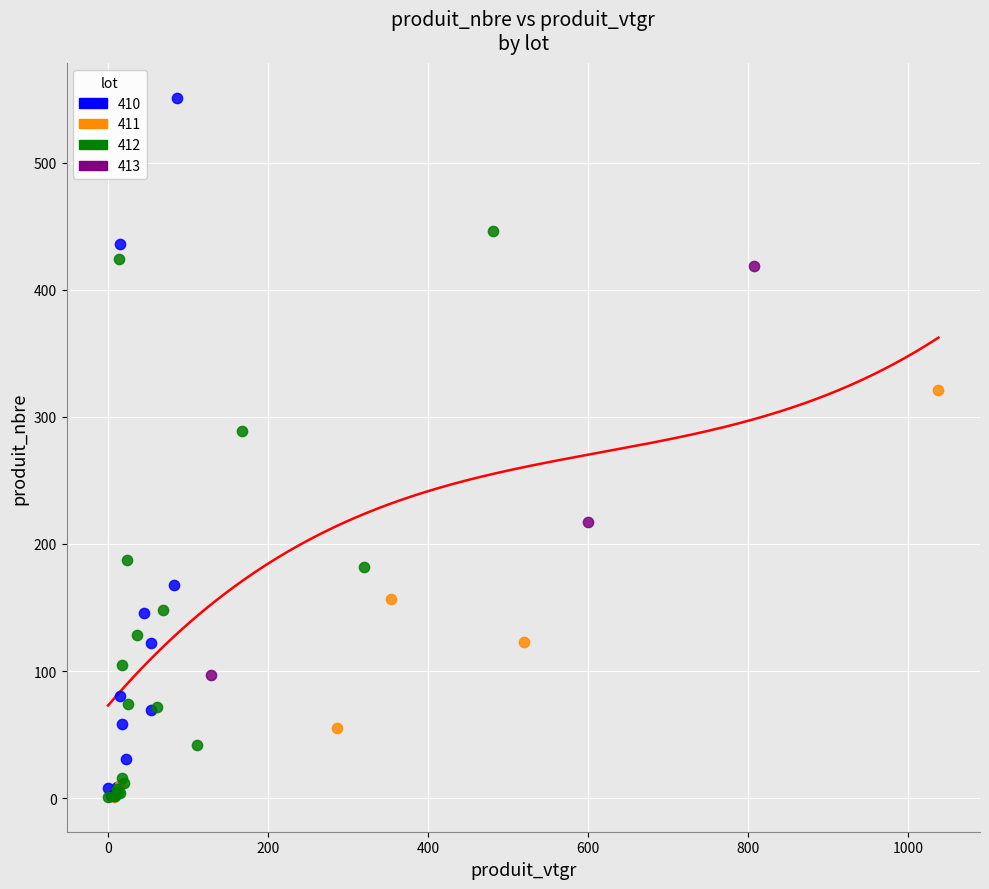

What are all the series names shown in the legend?

410, 411, 412, 413